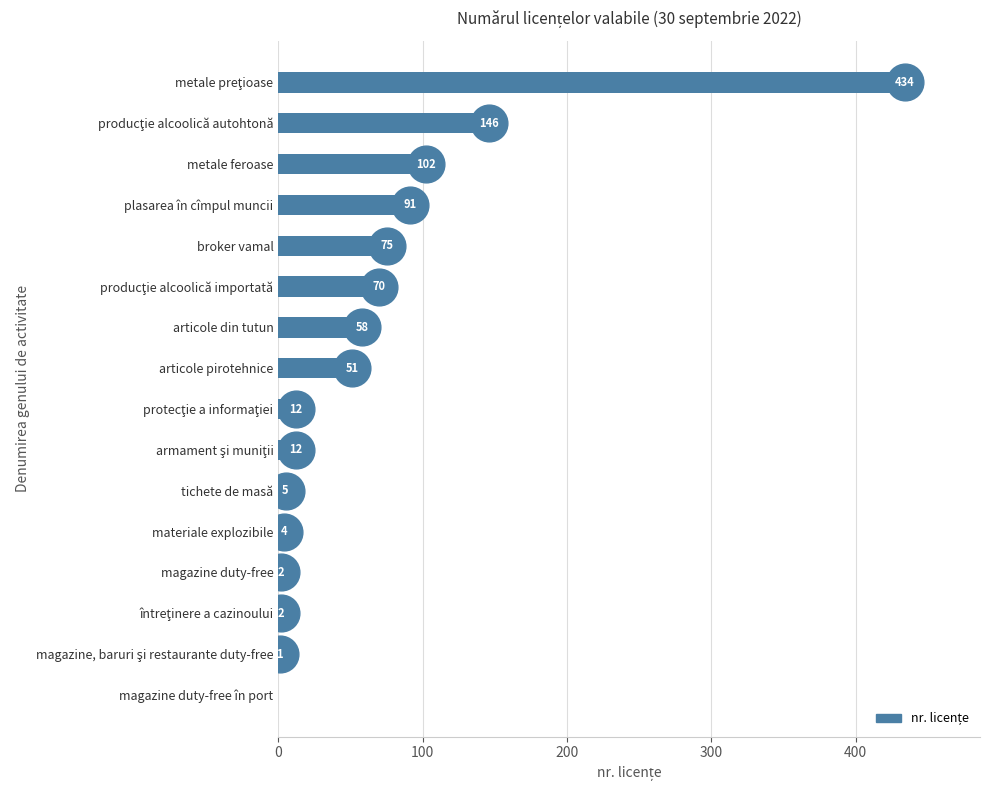

Between plasarea în cîmpul muncii and articole pirotehnice, which is larger?

plasarea în cîmpul muncii